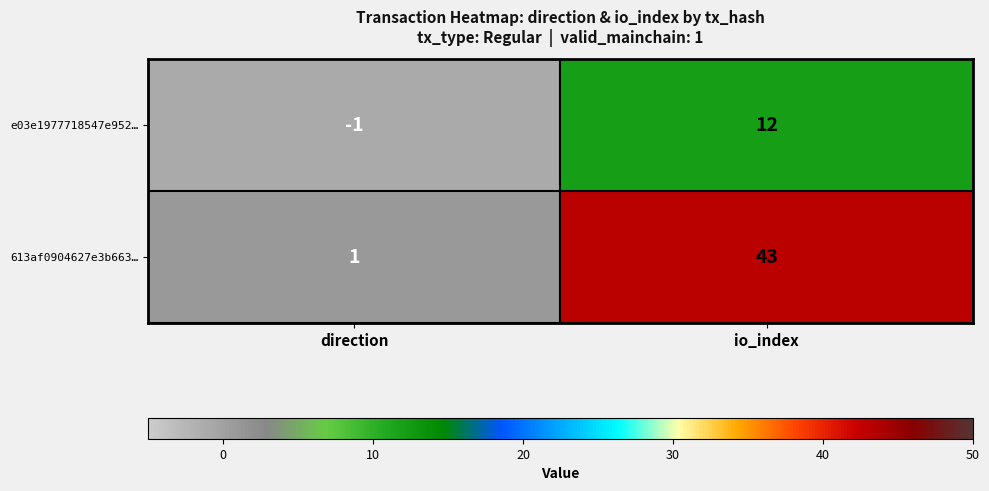

Which label corresponds to the largest value in the chart?

io_index